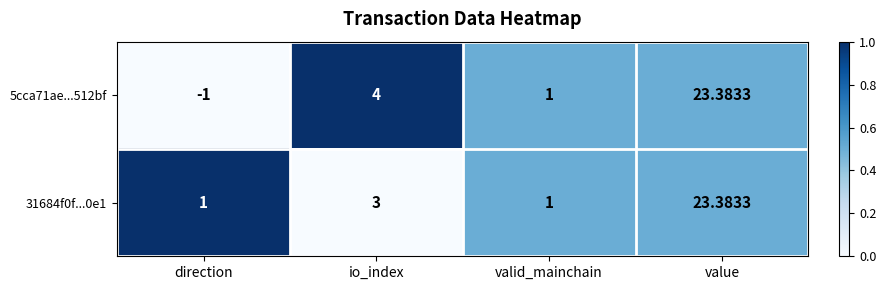

At which category is the sum across all series the highest?

value